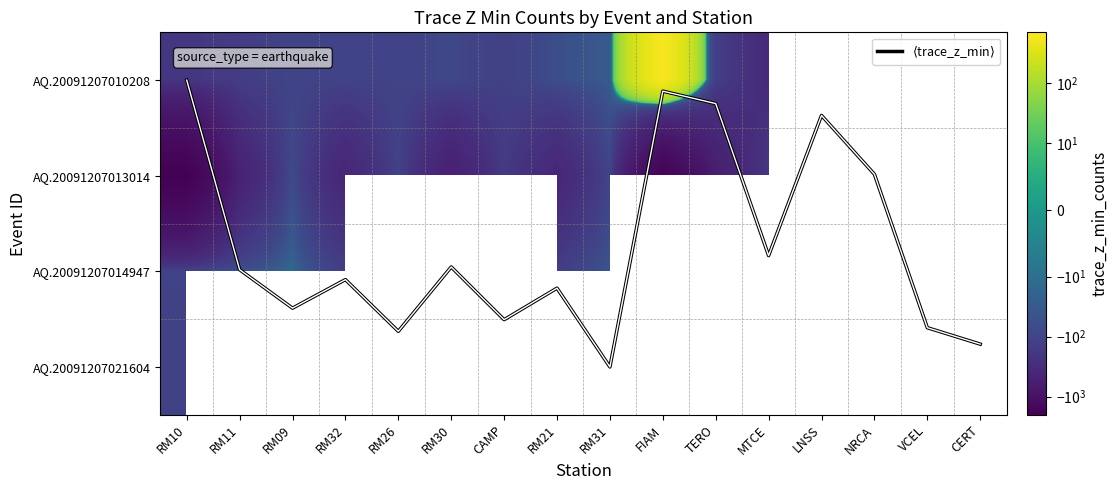

What is the lowest value of the AQ.20091207021604 series?

-470.8